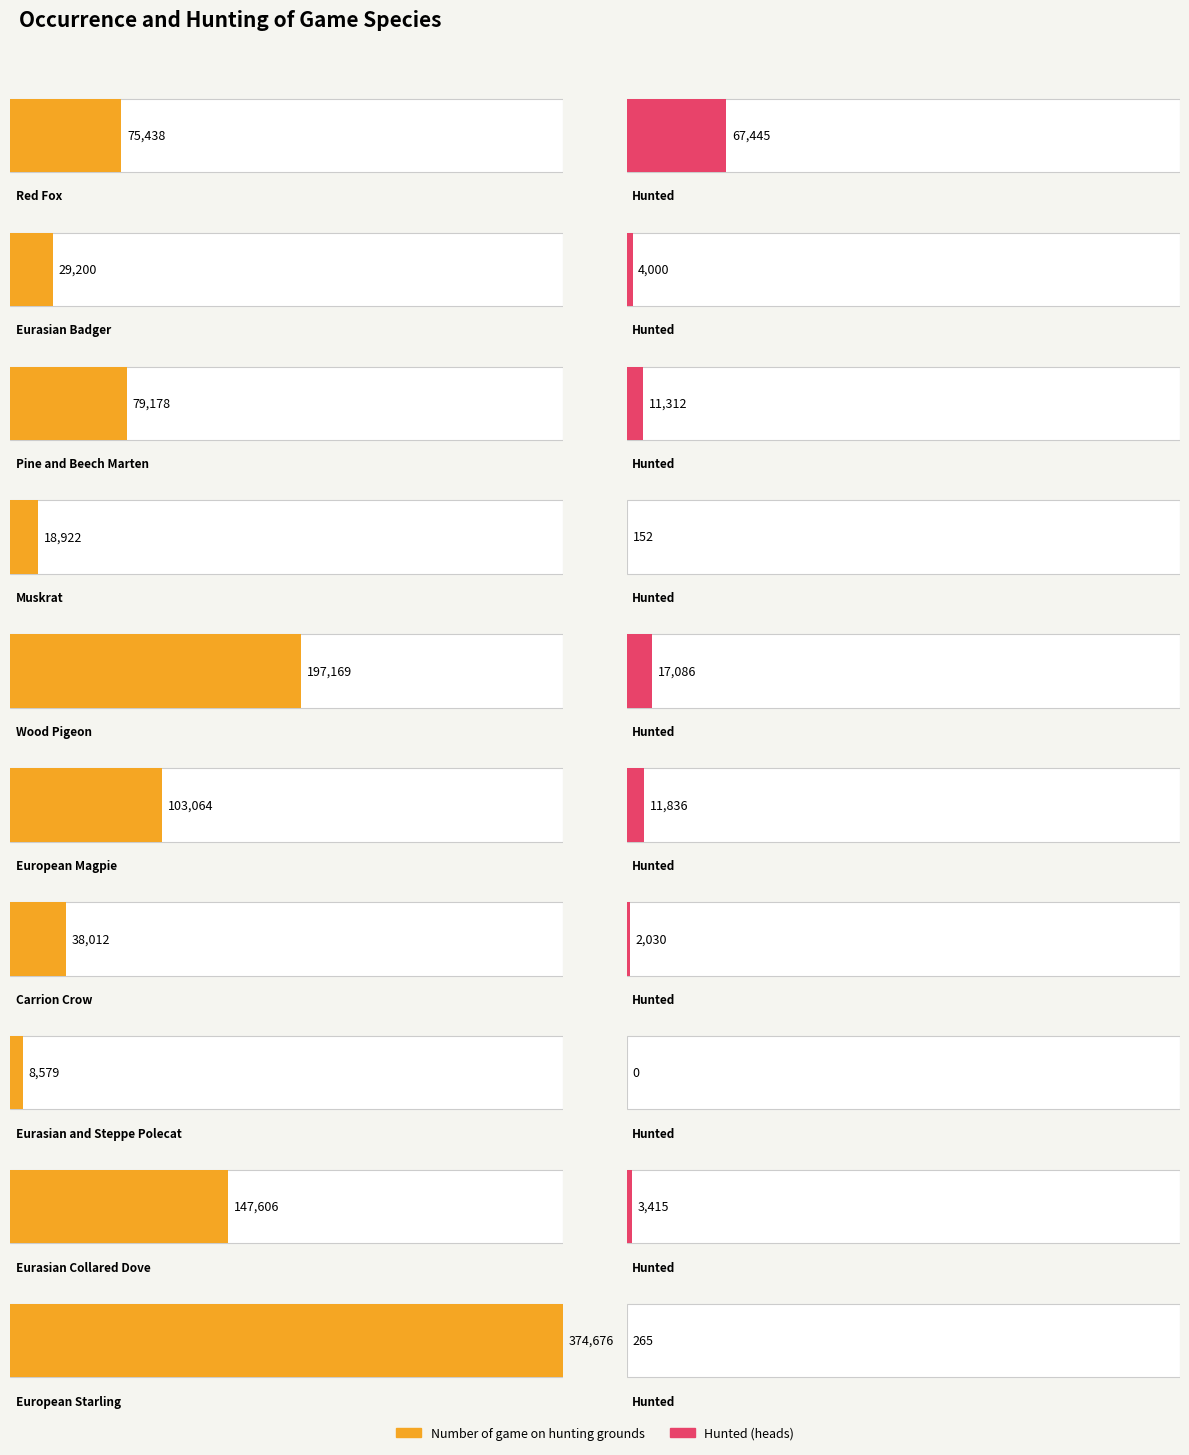

What is the total value across all series at European Magpie?

114900